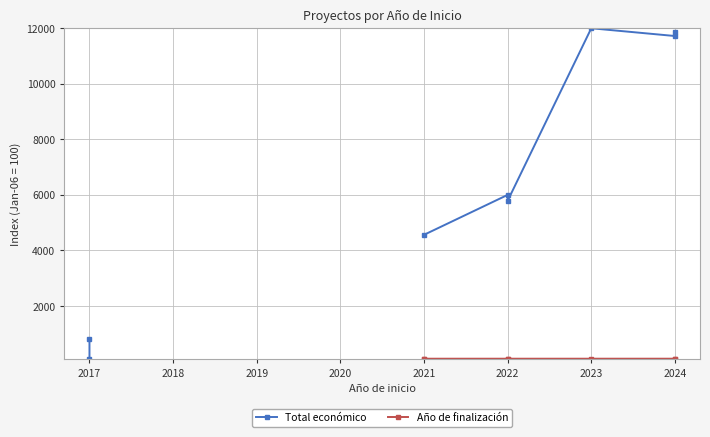

How many data points in Total económico are less than 5784?

3